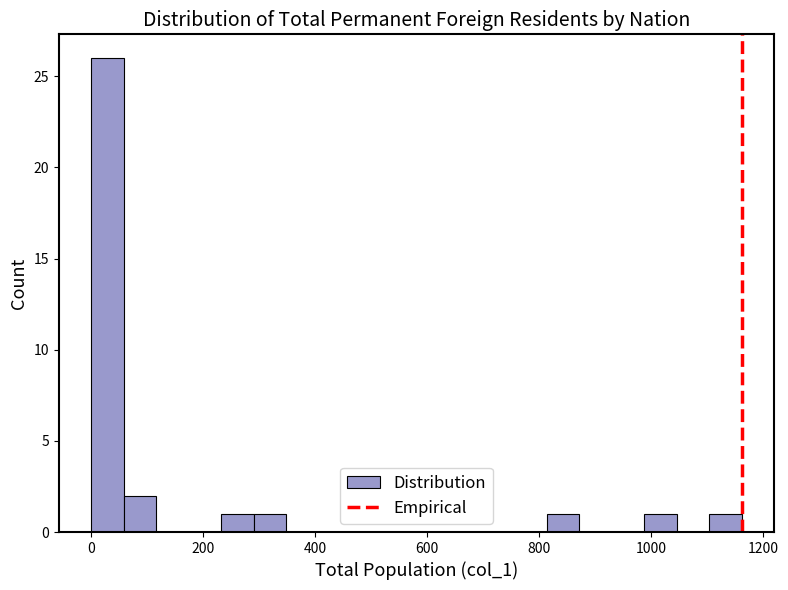

Read against the x-axis, roughly where is the centre of the tallest bar?

20